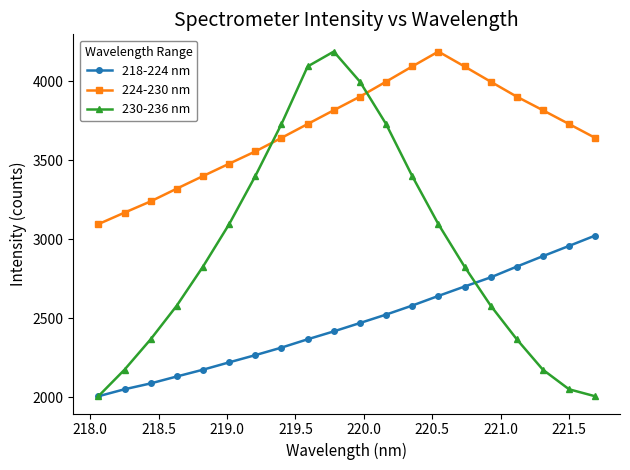

What is the highest value of the 224-230 nm series?

4188.6